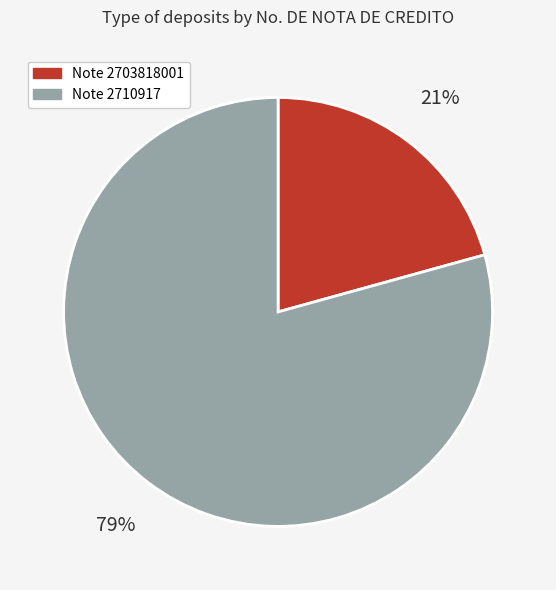

Does any single category account for the majority?

Yes